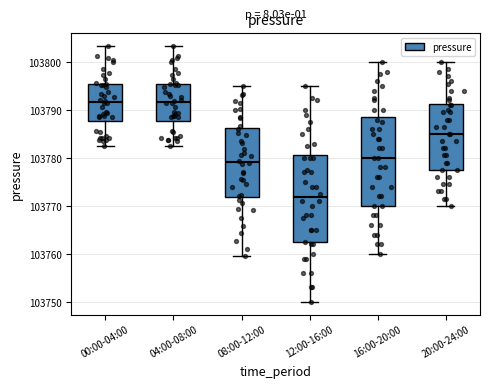

Reading left to right, read every box against the y-axis: the position of its median line, the range the box covers, and the ends of its whiskers. The values are not printed on the chart, so give them approximately, as read against the axis.

00:00-04:00: median 103792, box 103788 to 103795, whiskers 103783 to 103803
04:00-08:00: median 103792, box 103788 to 103795, whiskers 103783 to 103803
08:00-12:00: median 103779, box 103772 to 103786, whiskers 103760 to 103795
12:00-16:00: median 103772, box 103762 to 103781, whiskers 103750 to 103795
16:00-20:00: median 103780, box 103770 to 103789, whiskers 103760 to 103800
20:00-24:00: median 103785, box 103778 to 103791, whiskers 103770 to 103800